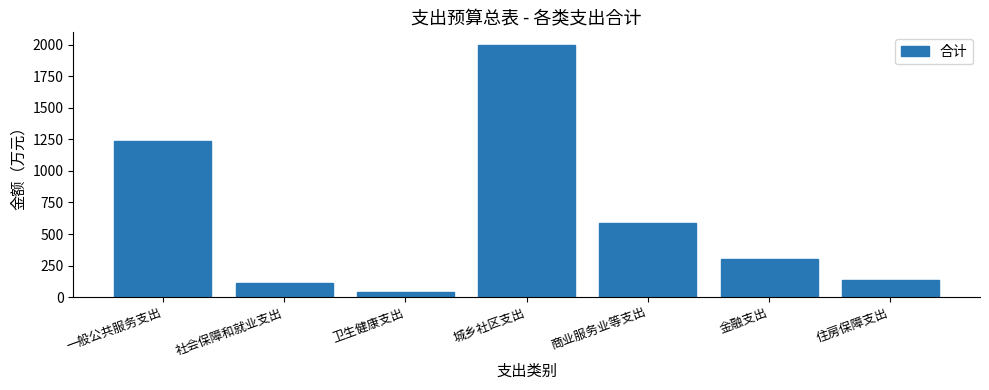

Reading right to left, transcribe all the data shown in this chart.

136.7	300.0	583.4	2000.0	39.5	108.3	1235.3